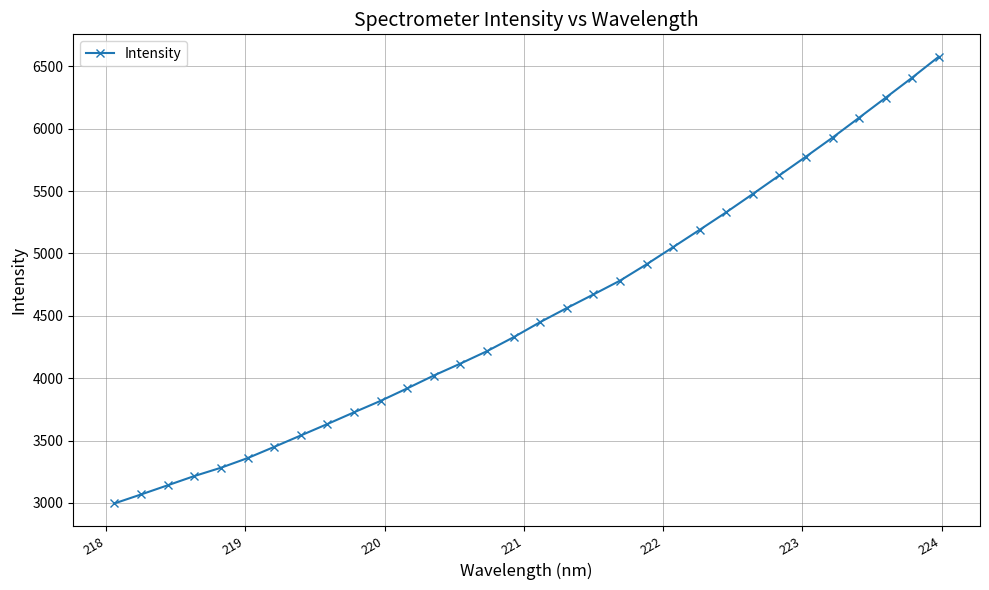

True or false: the data has more than 0 interior local peaks.

False